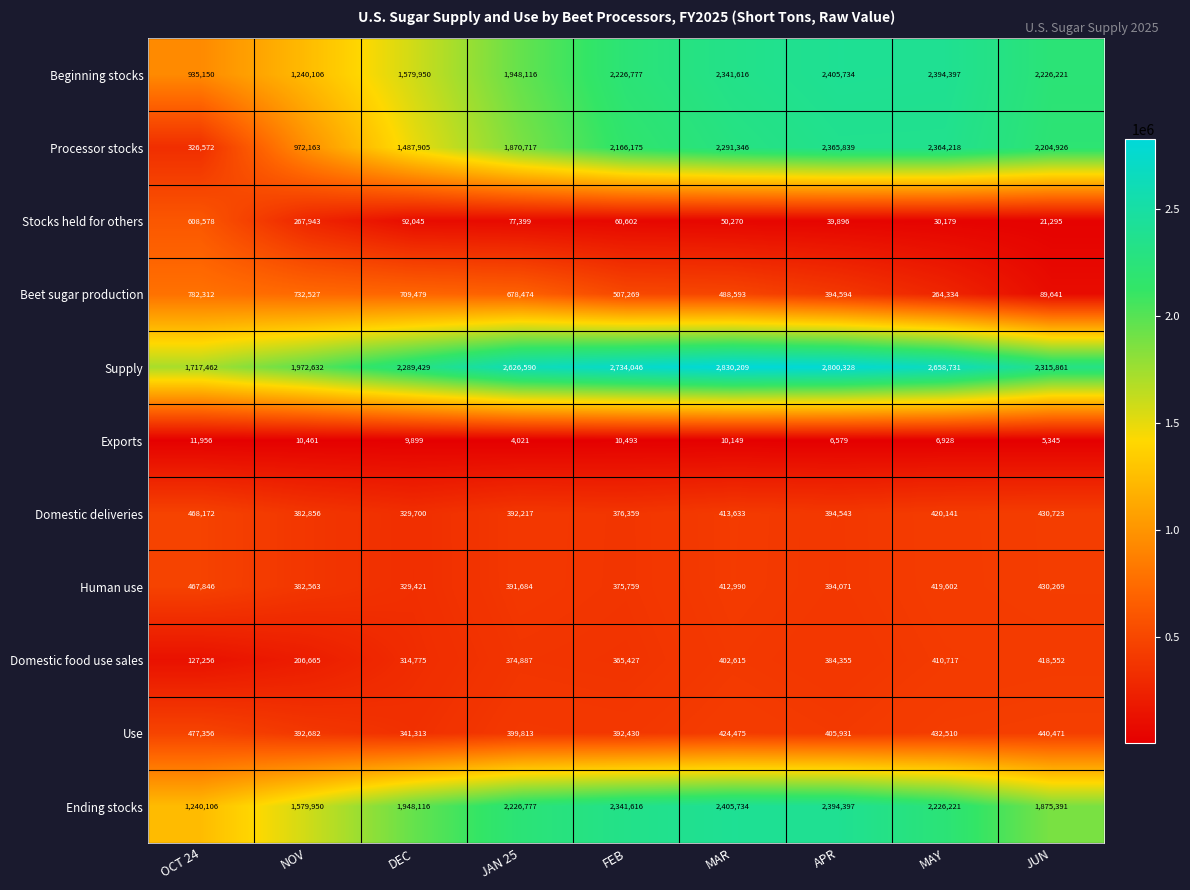

Where does the Stocks held for others series first go above 60602?

OCT 24